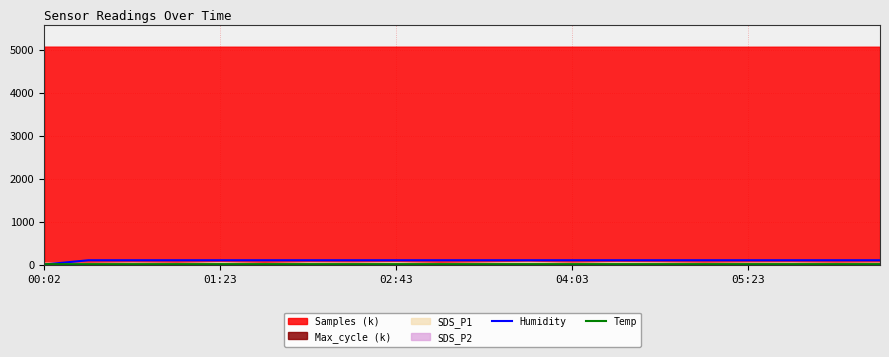

At which category is the sum across all series the highest?

5